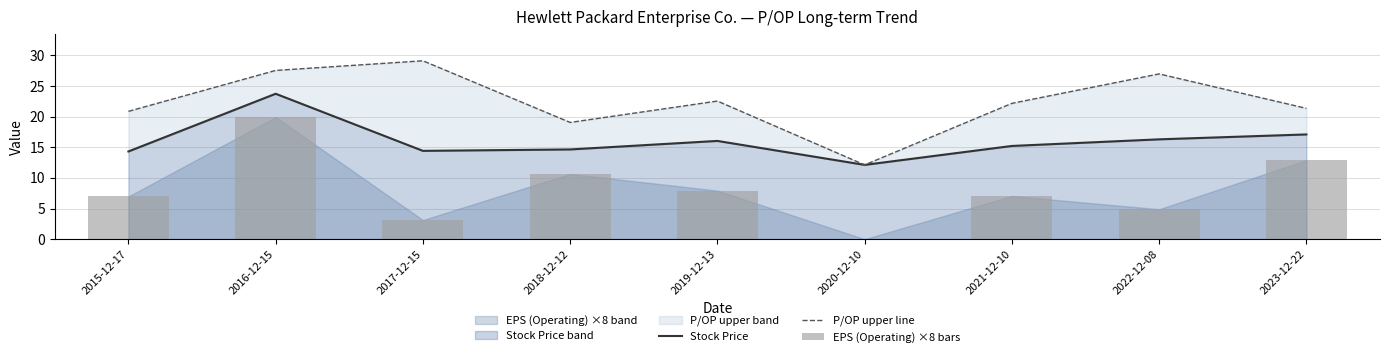

What is the difference between the maximum and minimum values in the P/OP upper line series?

17.0